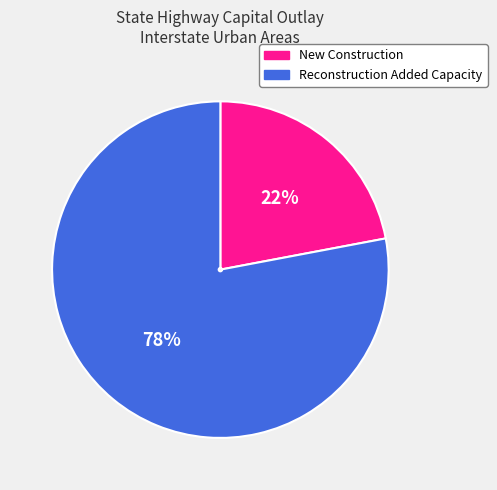

What percentage is the New Construction slice, to the nearest percent?

22%